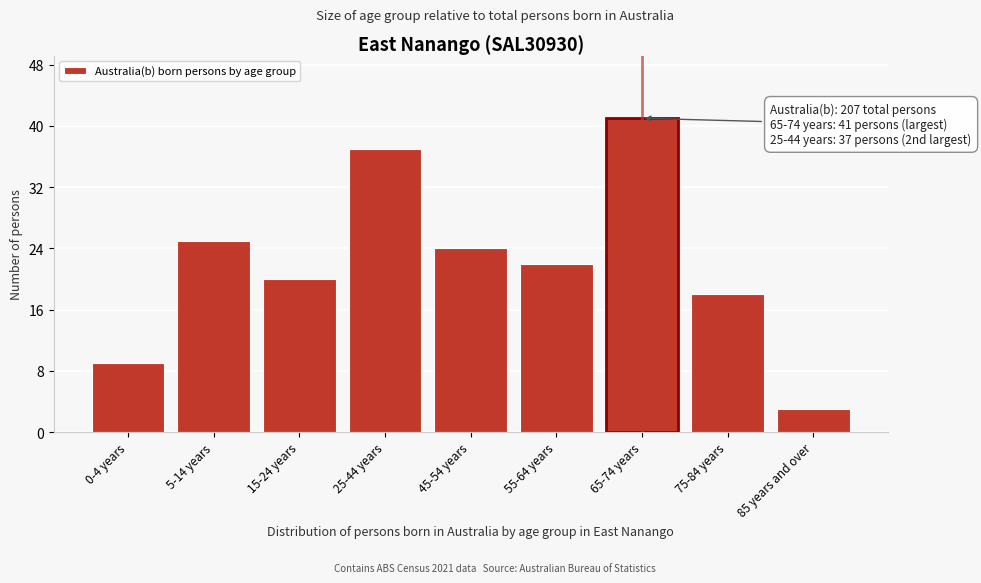

Reading right to left, transcribe all the data shown in this chart.

3	18	41	22	24	37	20	25	9